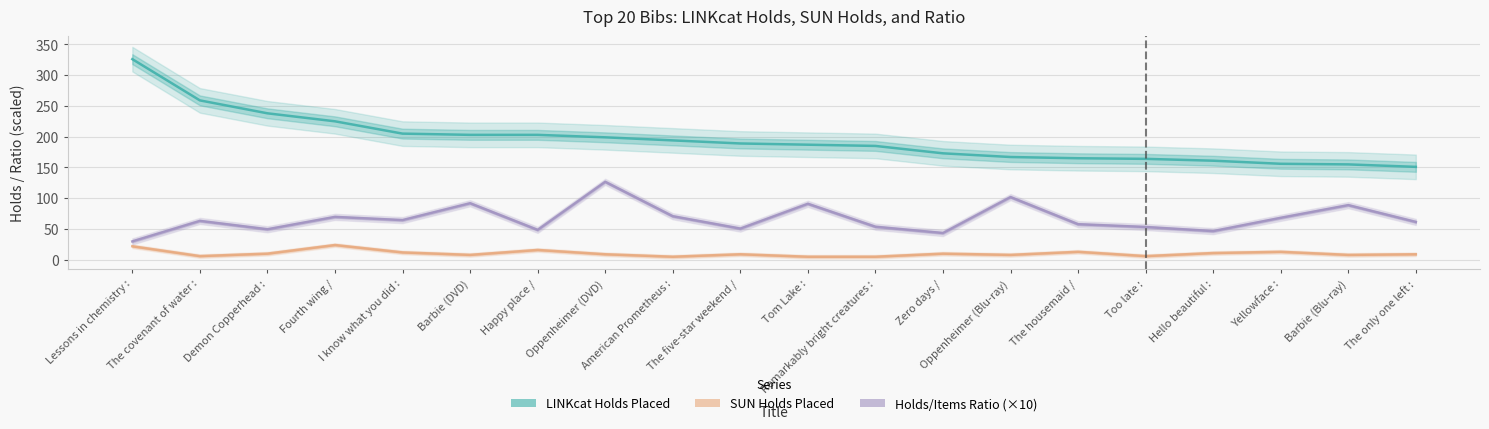

True or false: Holds/Items Ratio (×10) has a value of 120.6 at American Prometheus :.

False